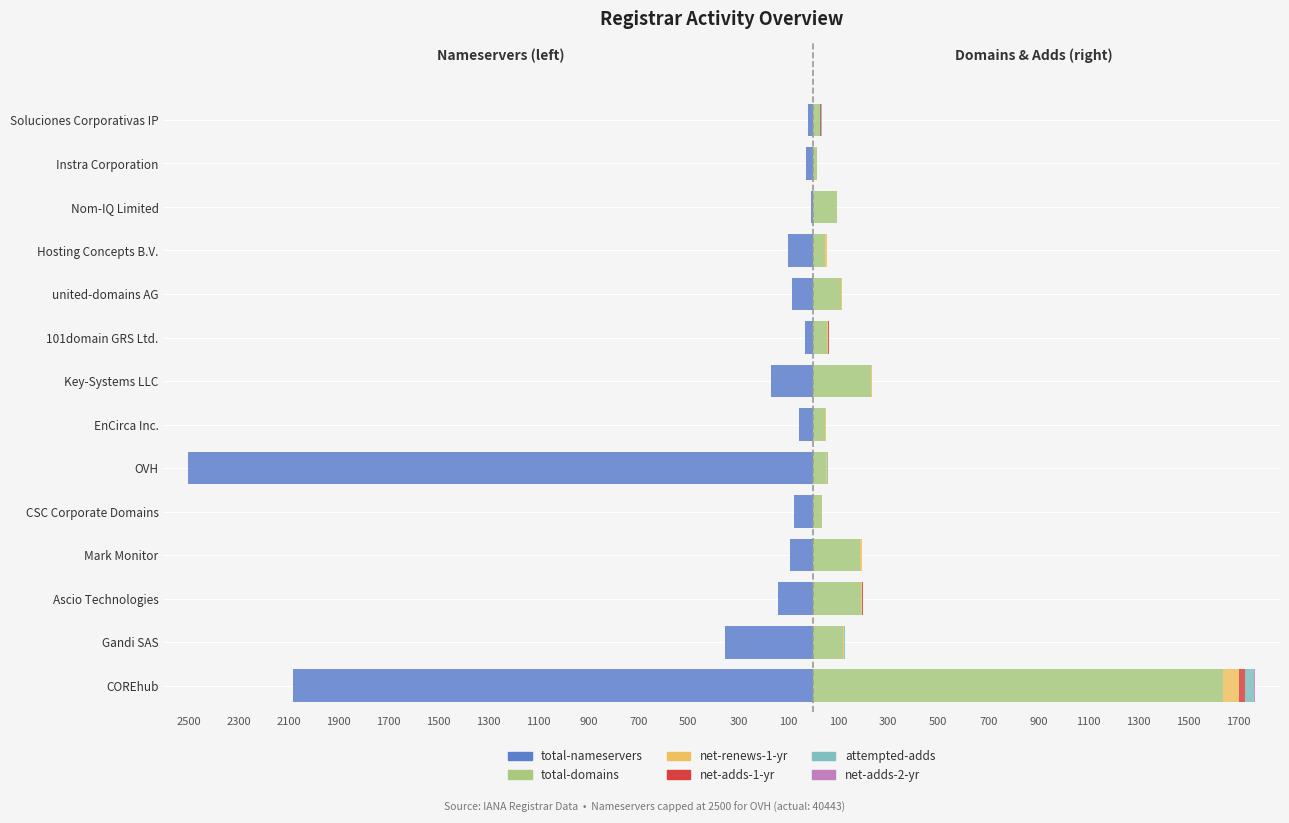

The net-adds-2-yr series shows -2 at Instra Corporation. True or false?

False